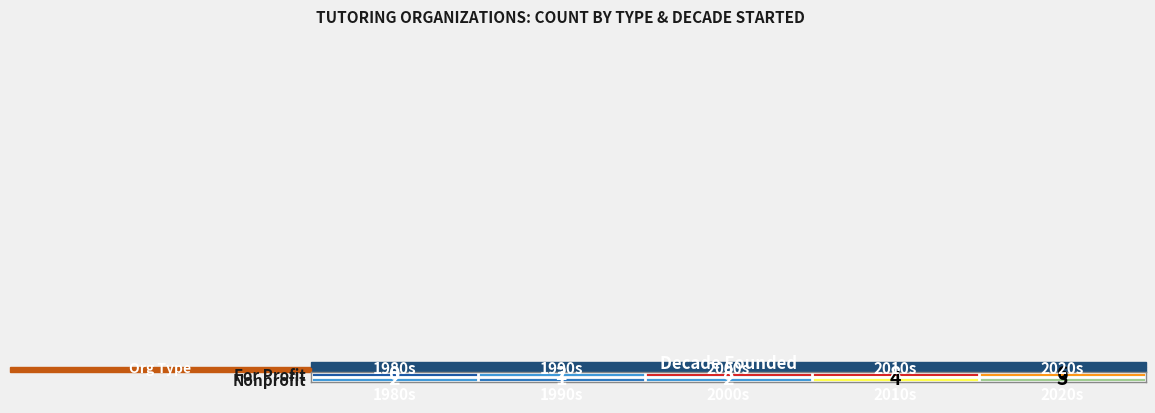

Which label corresponds to the smallest value in the chart?

1980s